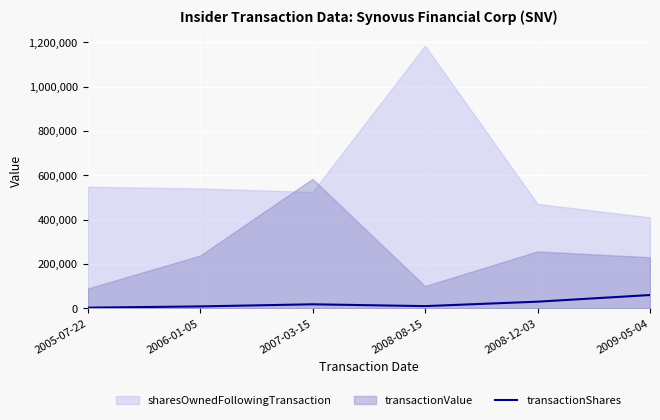

Is it true that the value at 2006-01-05 is 8650?

True